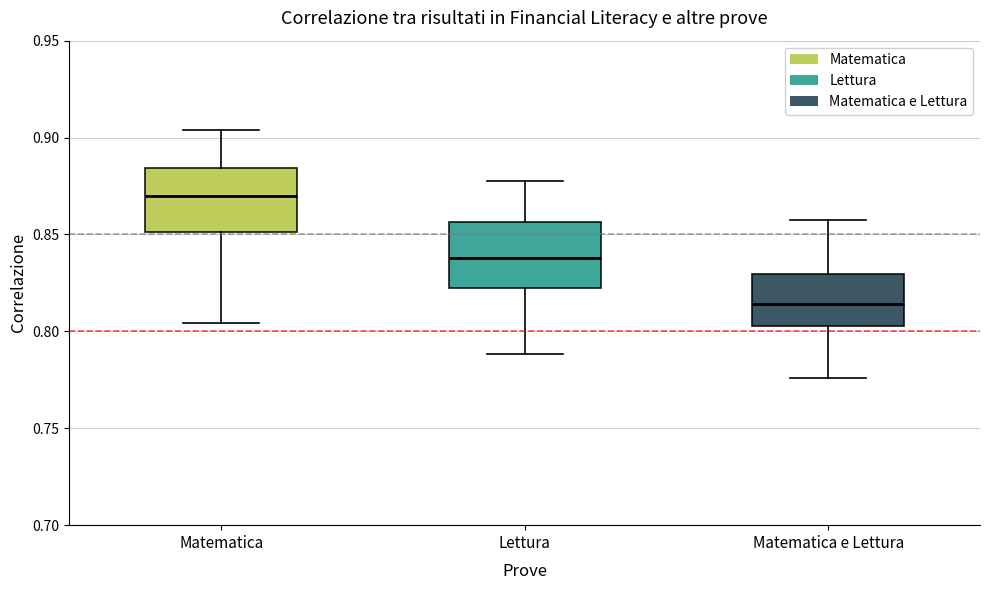

Where does the lower whisker of the box for Matematica end on the y-axis? The values are not printed on the chart, so give them approximately, as read against the axis.

0.805